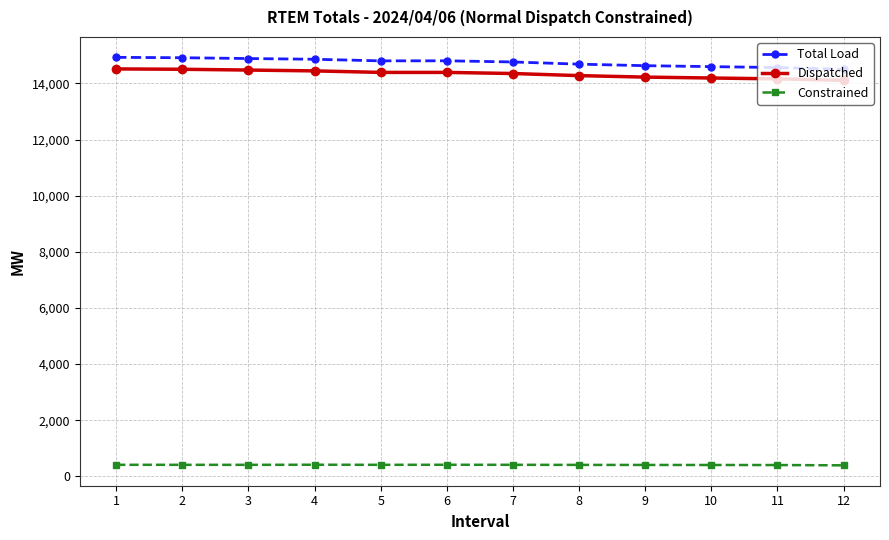

True or false: Dispatched and Constrained intersect in this chart.

False